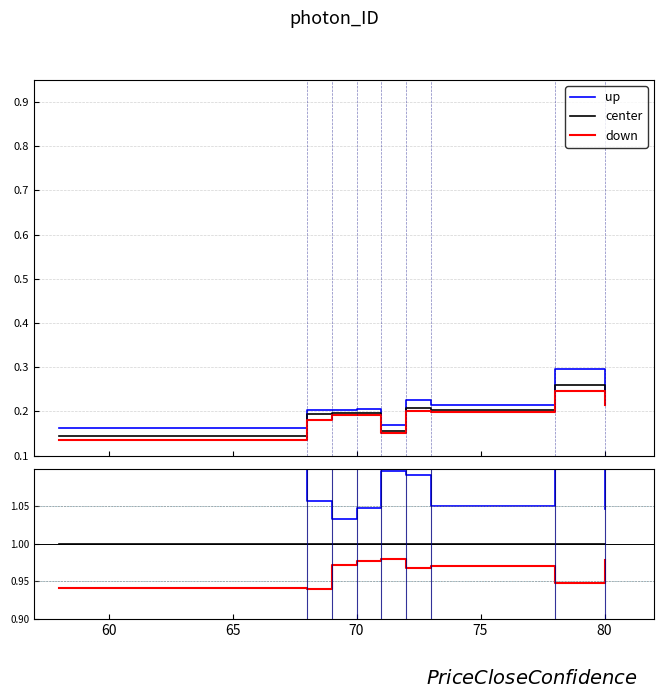

In up, how many points are lower than both neighbors (excluding endpoints)?

2